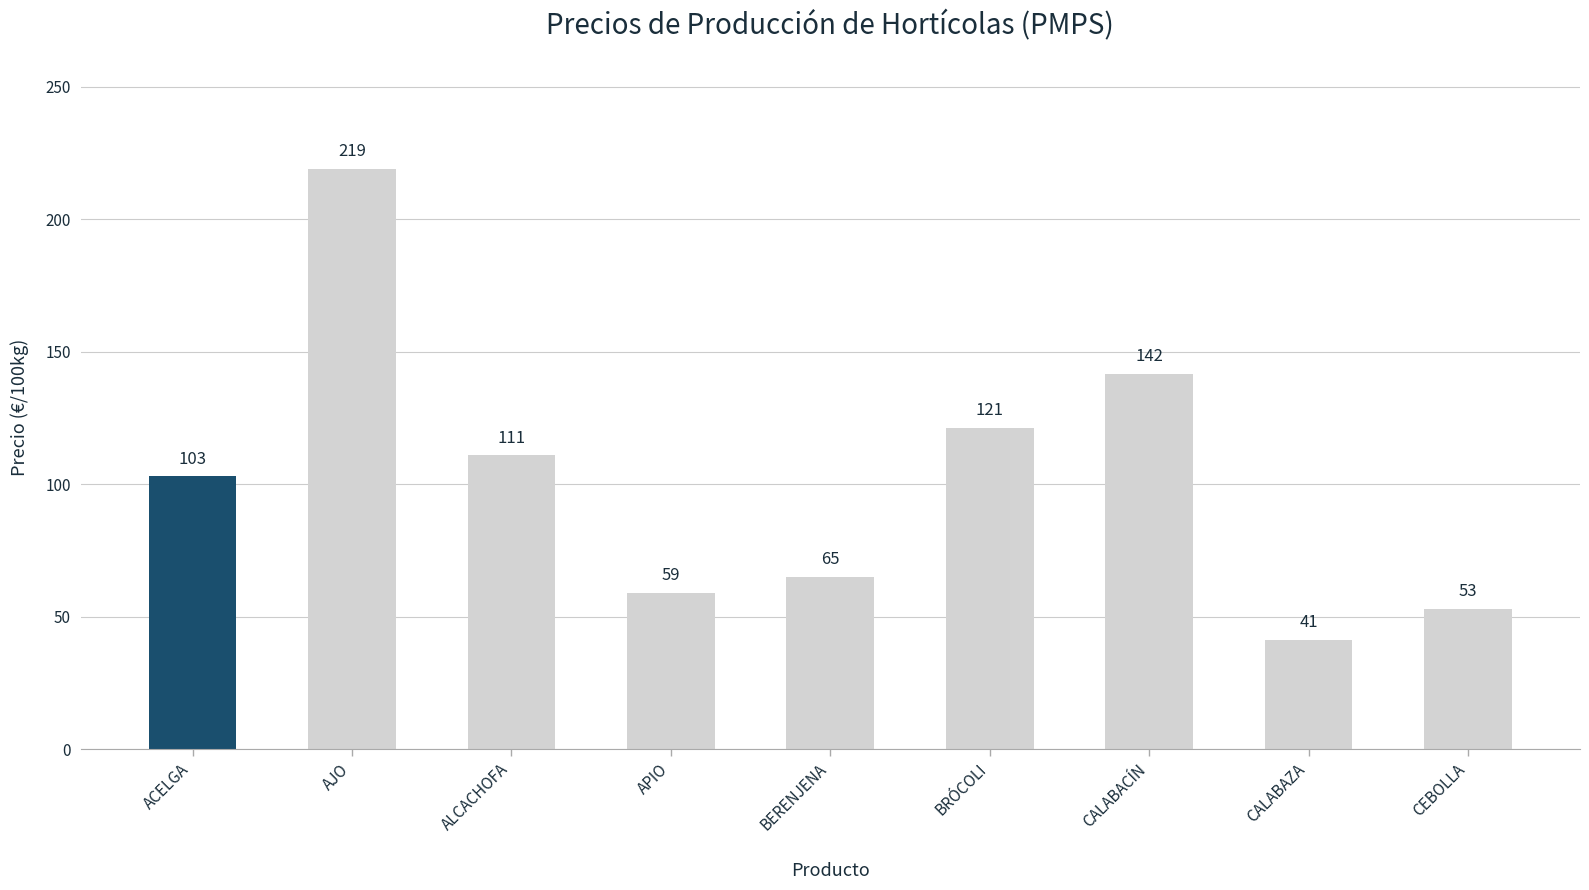

What is the difference between the maximum and minimum values?

177.6